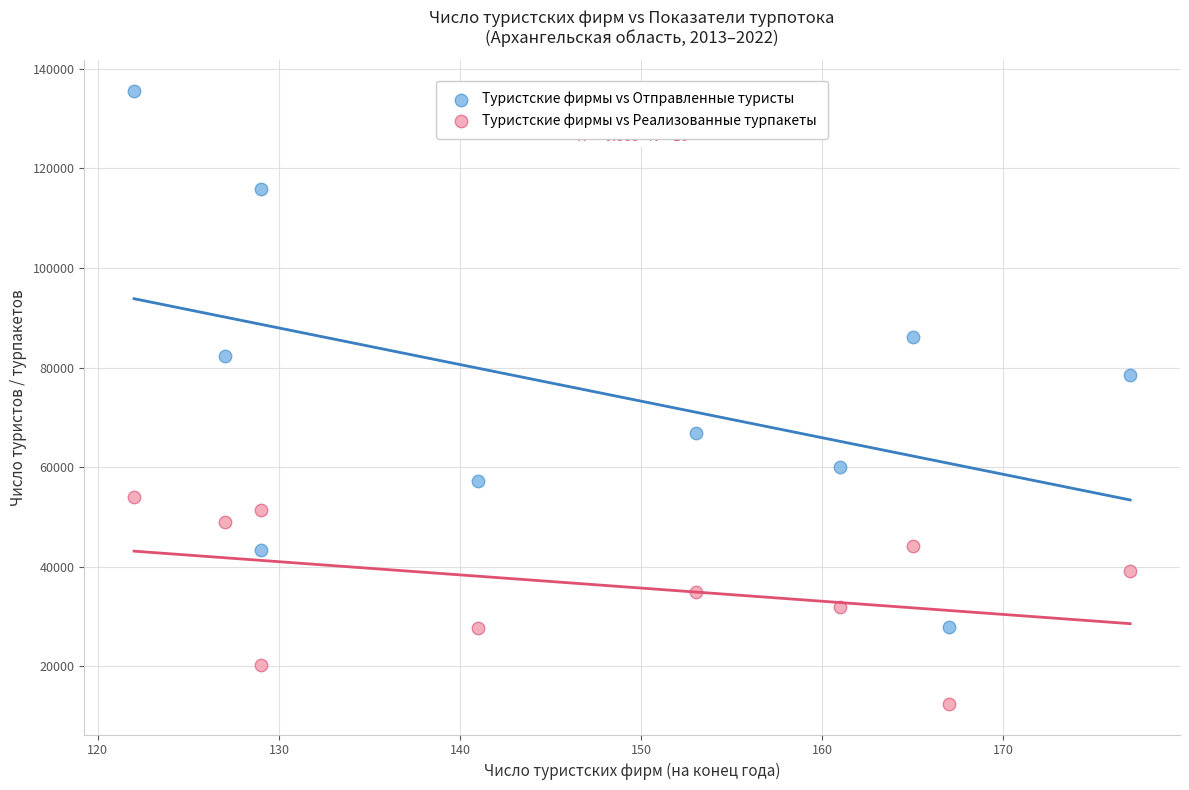

Which series has the largest Y range (max minus min)?

Туристские фирмы vs Отправленные туристы